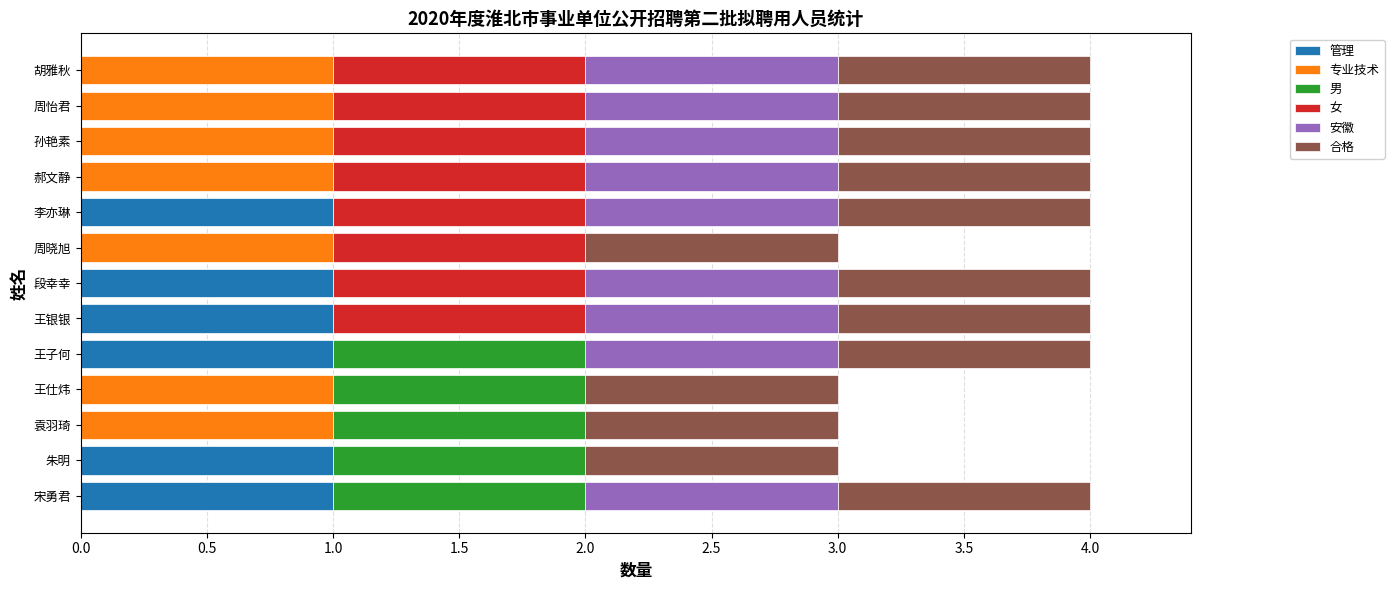

What is the total value across all series at 孙艳素?

4